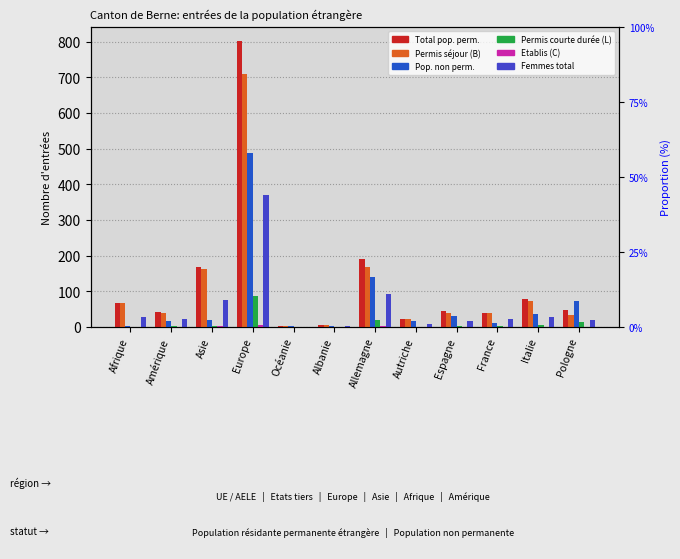

What are all the series names shown in the legend?

Total pop. perm., Permis séjour (B), Pop. non perm., Permis courte durée (L), Etablis (C), Femmes total